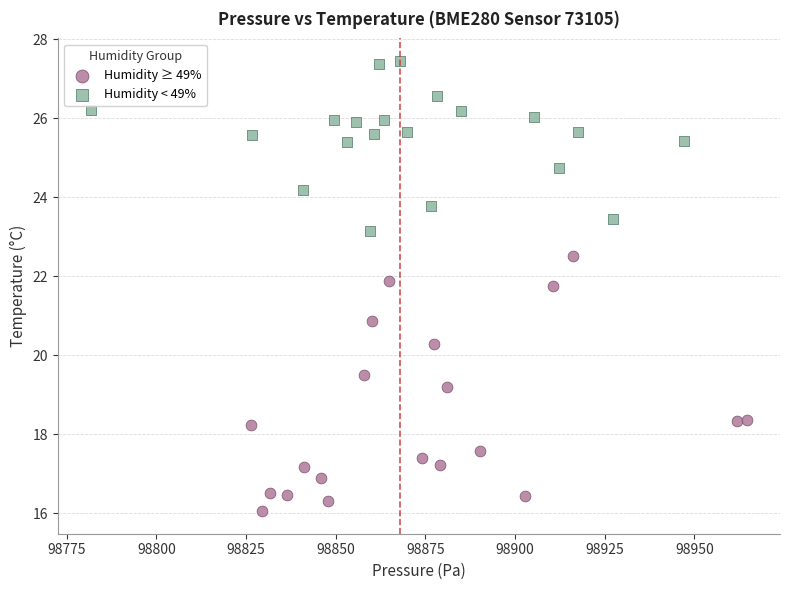

Which series contains the lowest Y value?

Humidity ≥ 49%